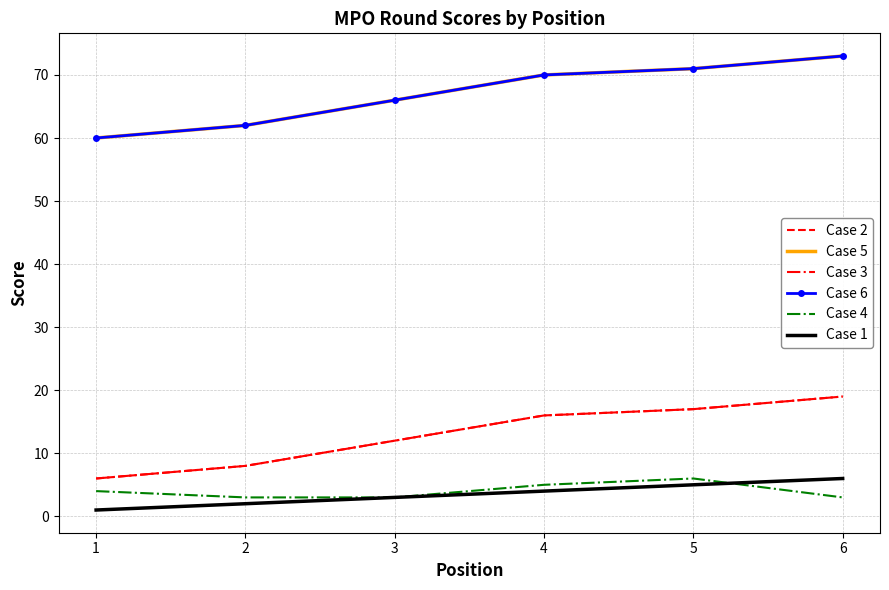

What are all the series names shown in the legend?

Case 2, Case 5, Case 3, Case 6, Case 4, Case 1